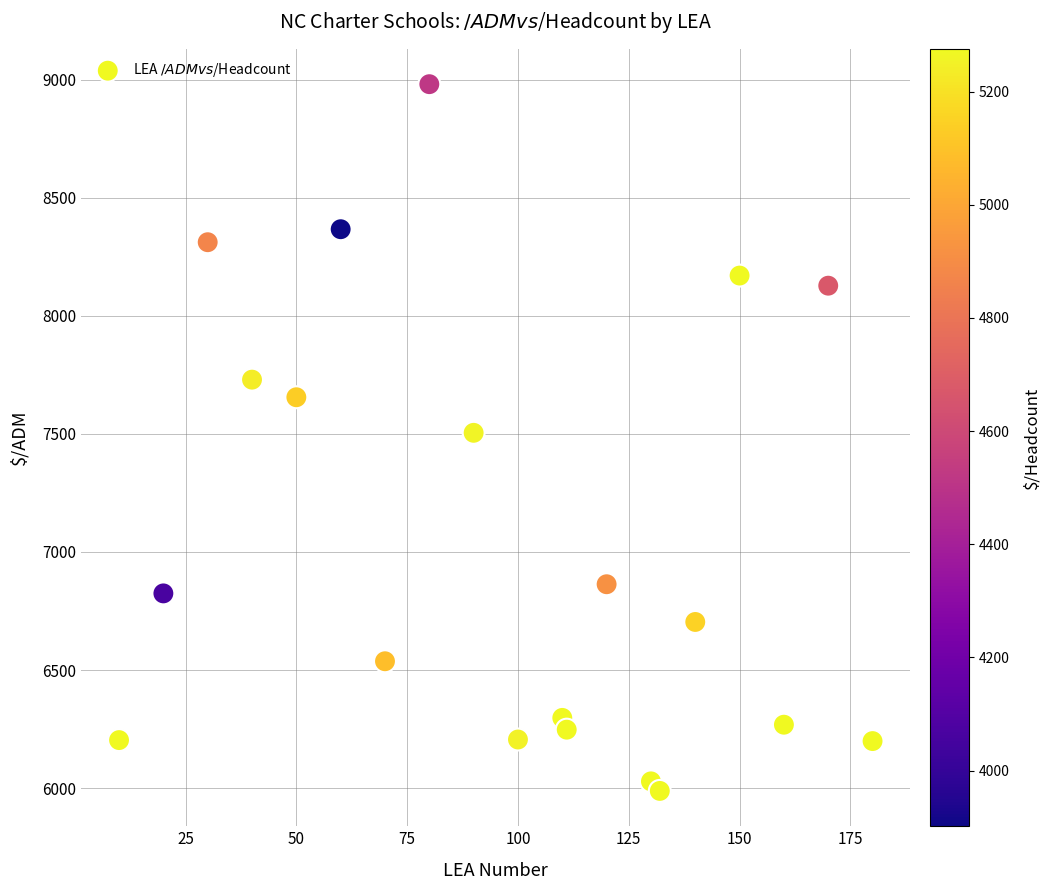

What is the range of X values (max minus min)?

170.0